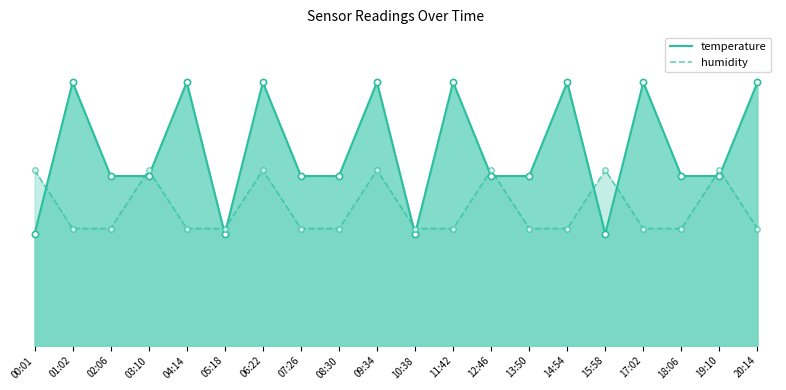

What are all the series names shown in the legend?

temperature, humidity